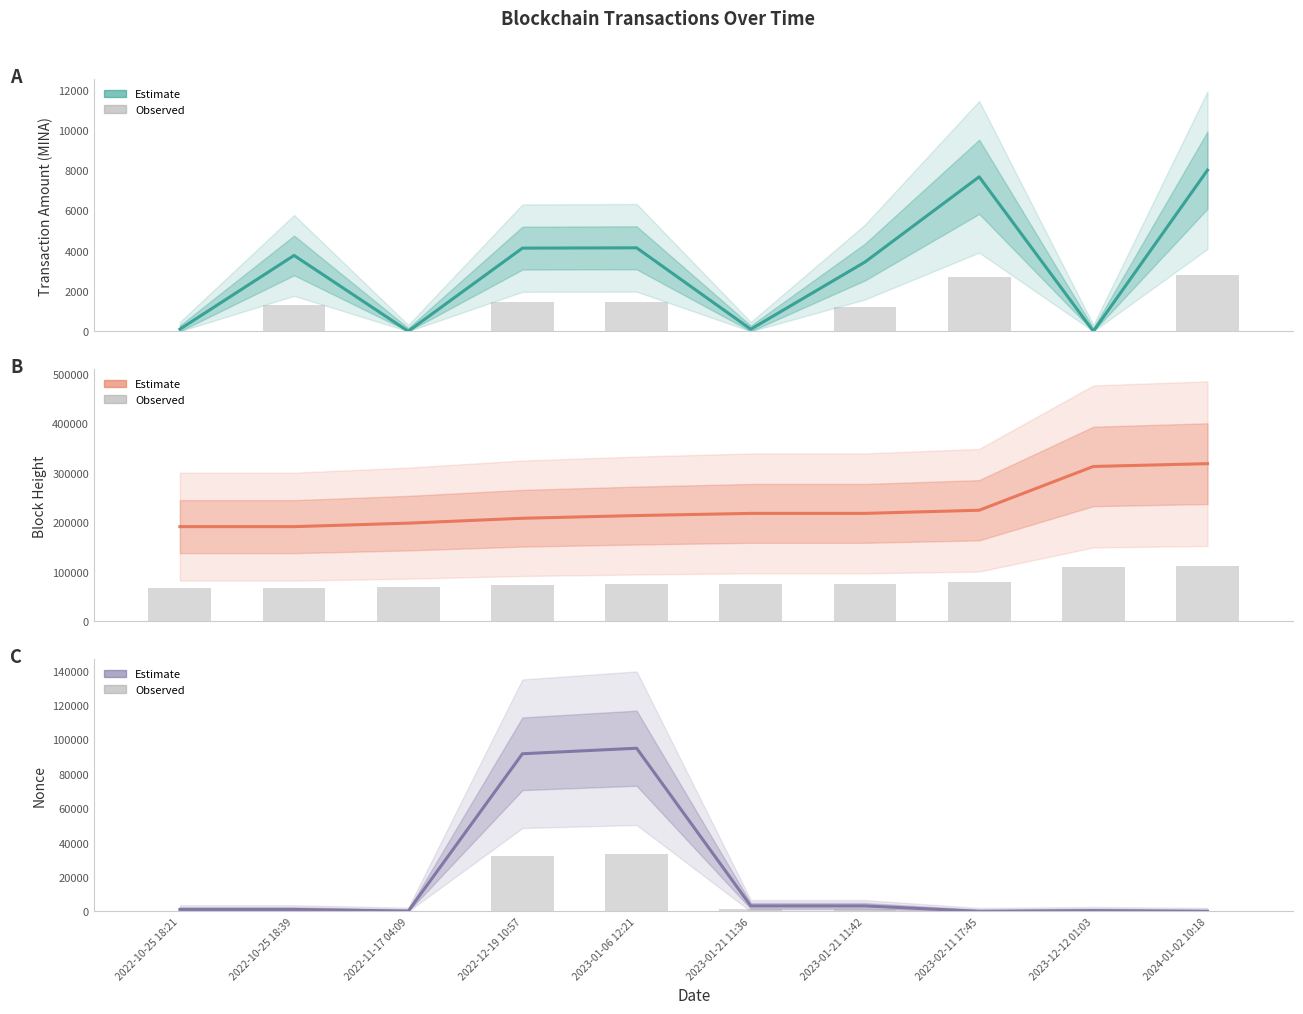

List the labels in order of Estimate value, largest first.

2023-01-06 12:21, 2022-12-19 10:57, 2023-01-21 11:42, 2023-01-21 11:36, 2022-10-25 18:39, 2022-10-25 18:21, 2023-12-12 01:03, 2022-11-17 04:09, 2024-01-02 10:18, 2023-02-11 17:45